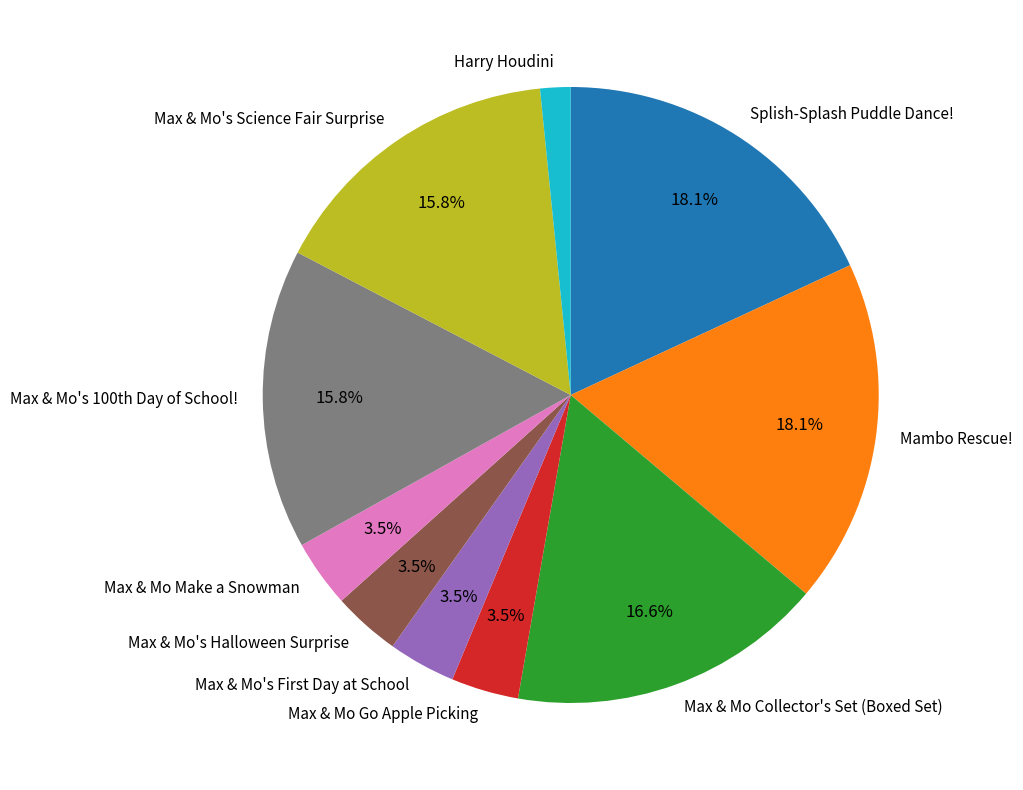

Count the number of slices in the pie.

10